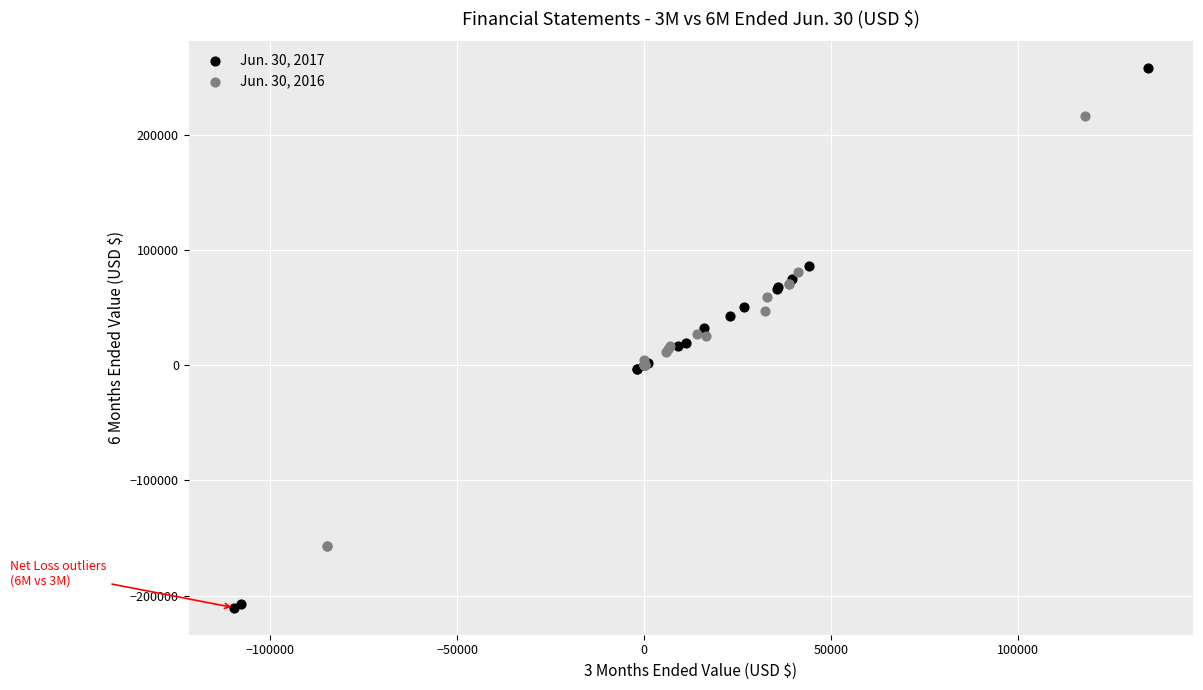

Which series contains the lowest Y value?

Jun. 30, 2017